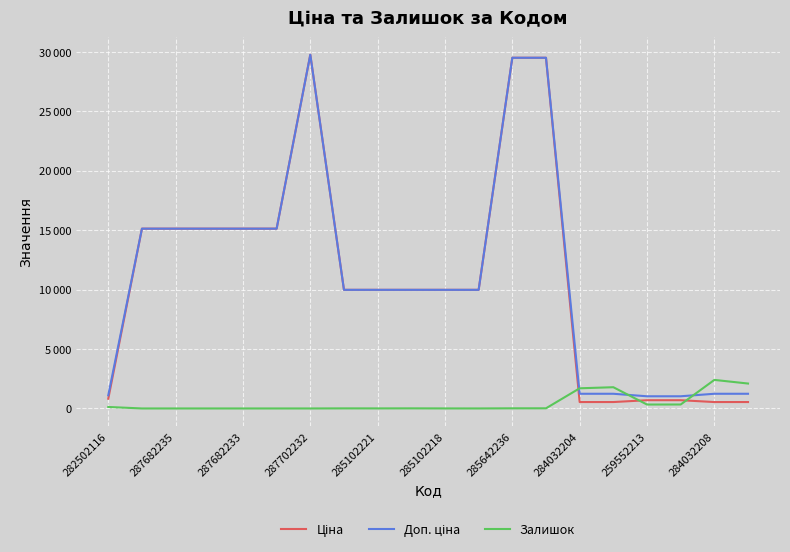

At which category does the chart reach its minimum across all series?

287682235